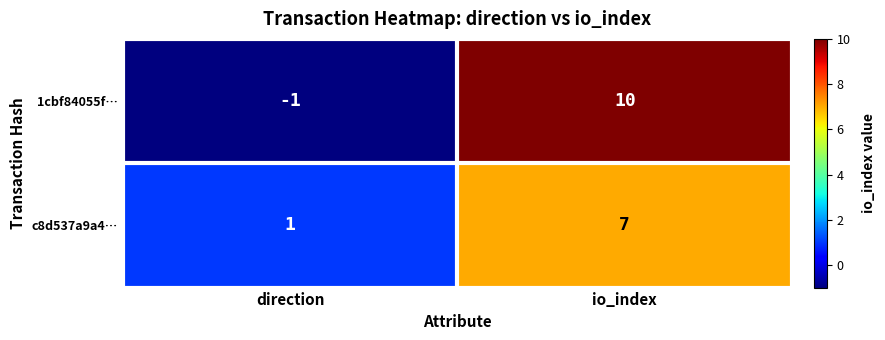

At which label is 1cbf84055f… closest to 4?

direction